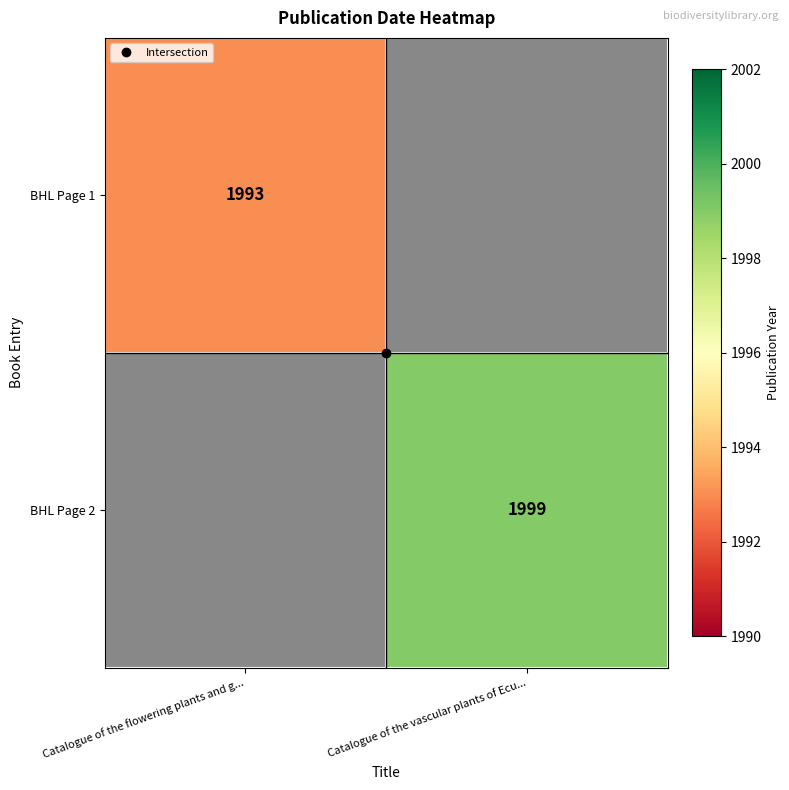

List the labels in order of BHL Page 1 value, largest first.

Catalogue of the flowering plants and g..., Catalogue of the vascular plants of Ecu...